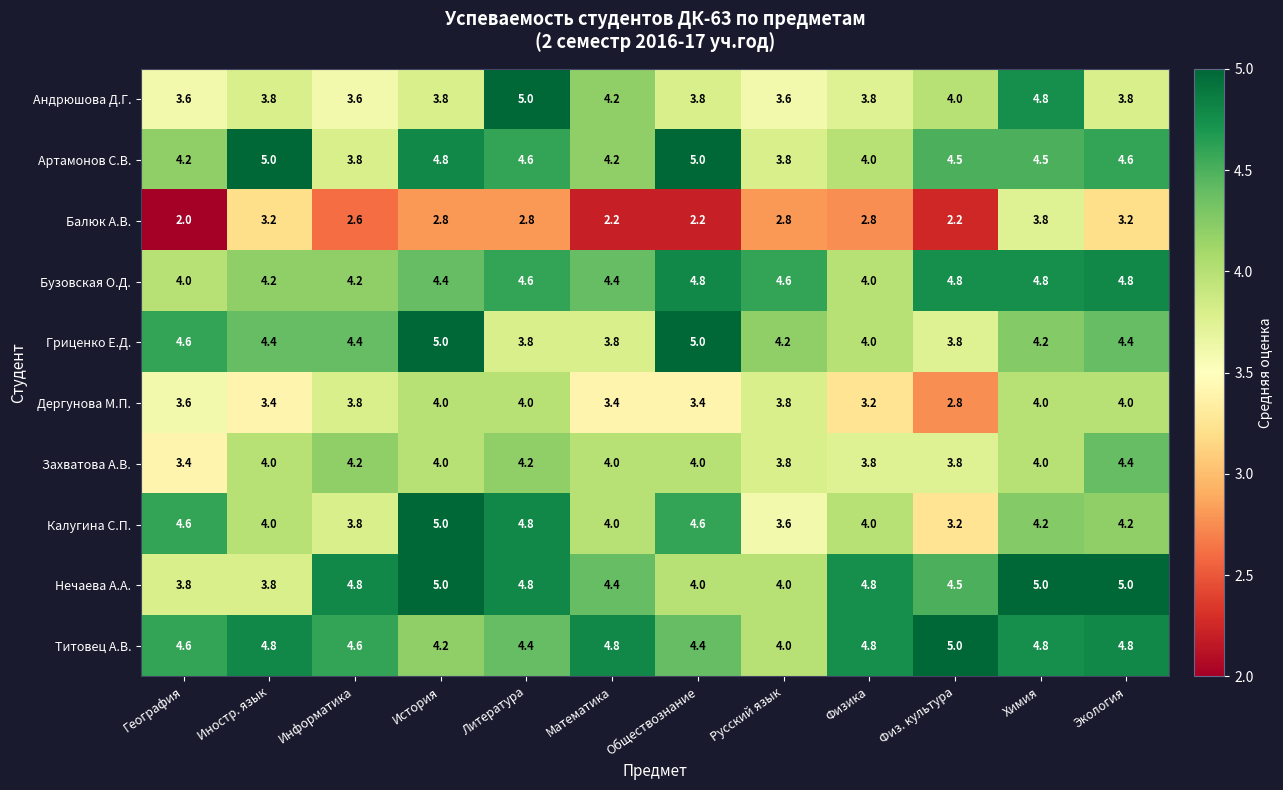

At how many categories does at least one series exceed 4?

12